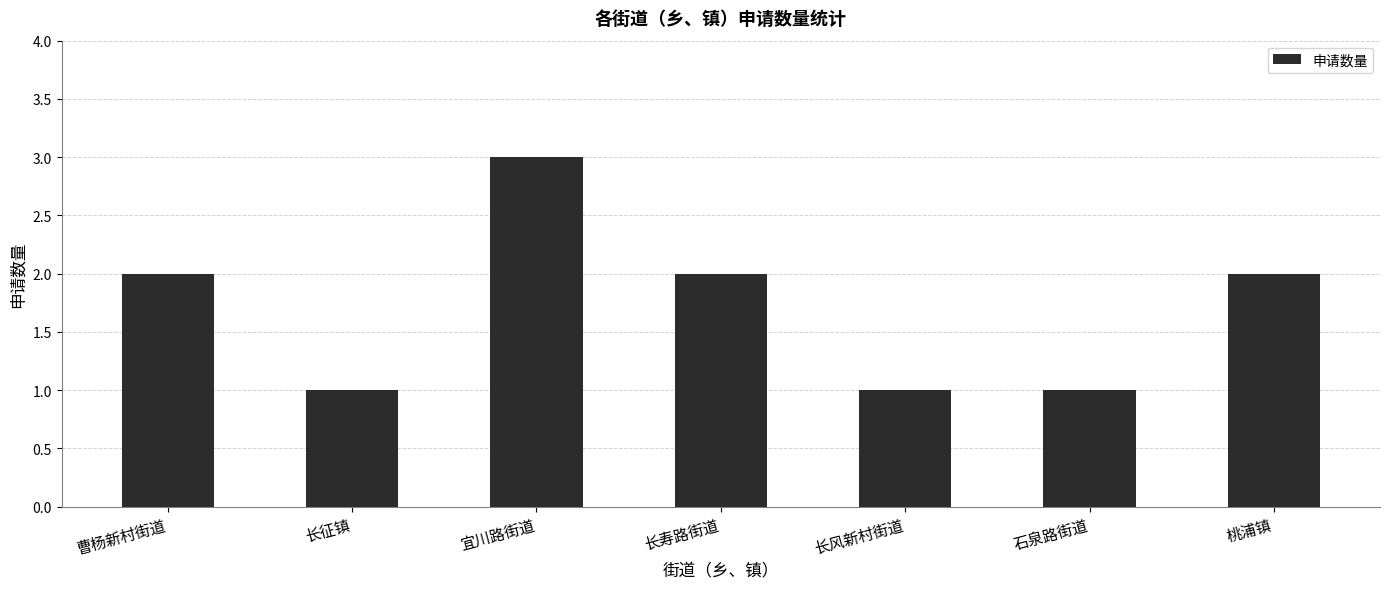

At which category does the chart reach its peak across all series?

宜川路街道